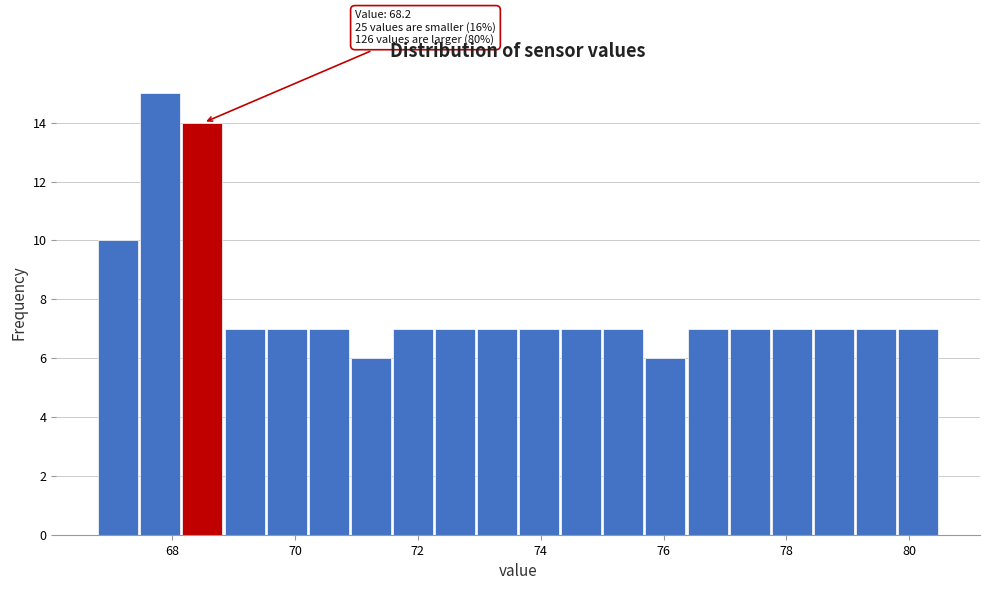

Around what value on the x-axis is the tallest bar? Give the approximate position of its centre, as read against the axis.

67.8